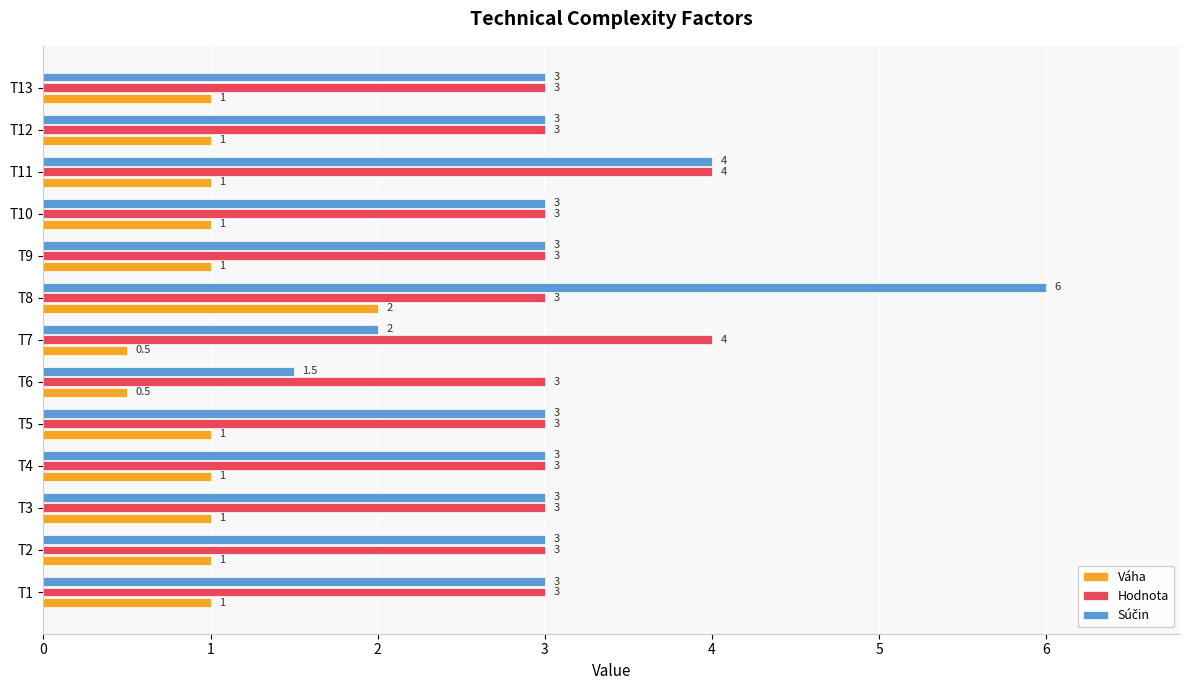

What is the spread (max minus min) of values at T12?

2.0